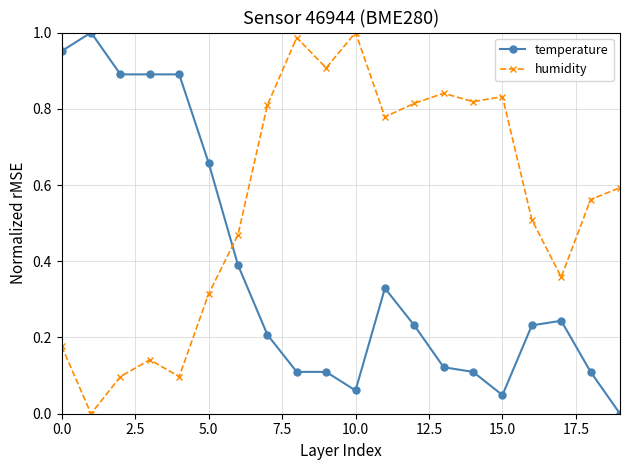

Which series ends up on top after the final intersection of temperature and humidity?

humidity